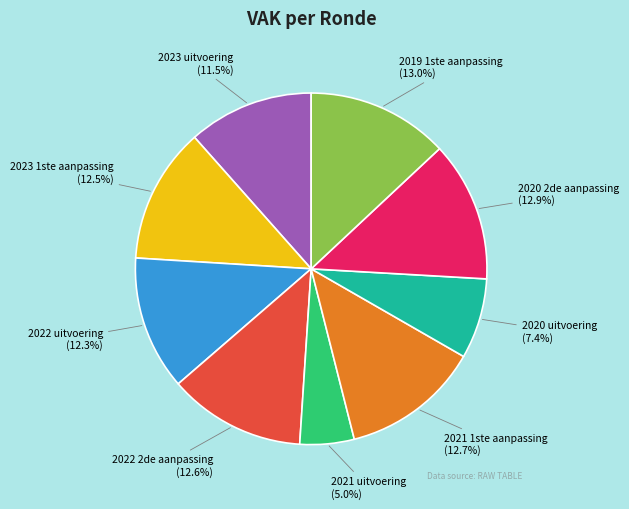

Is there a majority slice in this chart?

No